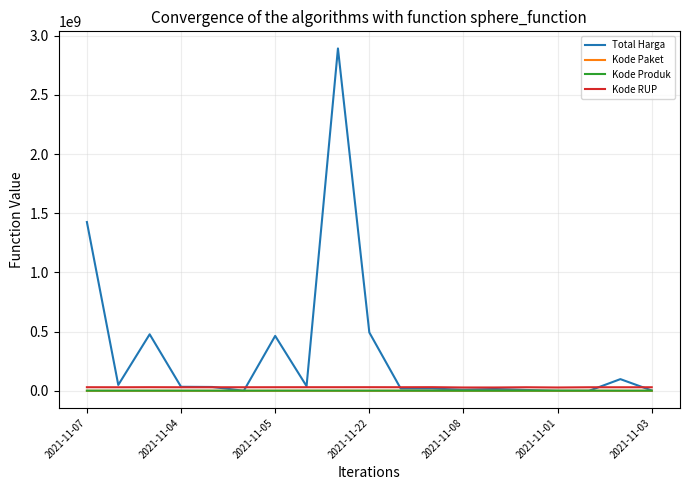

What is the average value of the Kode Paket series?

28554